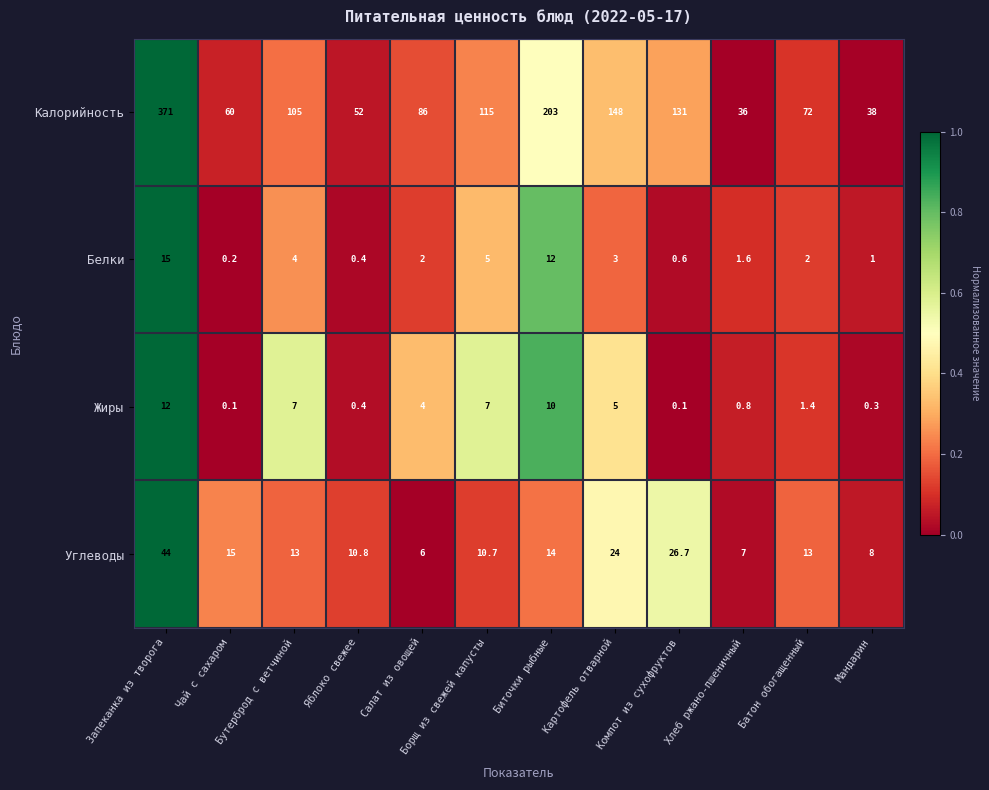

Which category has the highest value in the Углеводы series?

Запеканка из творога